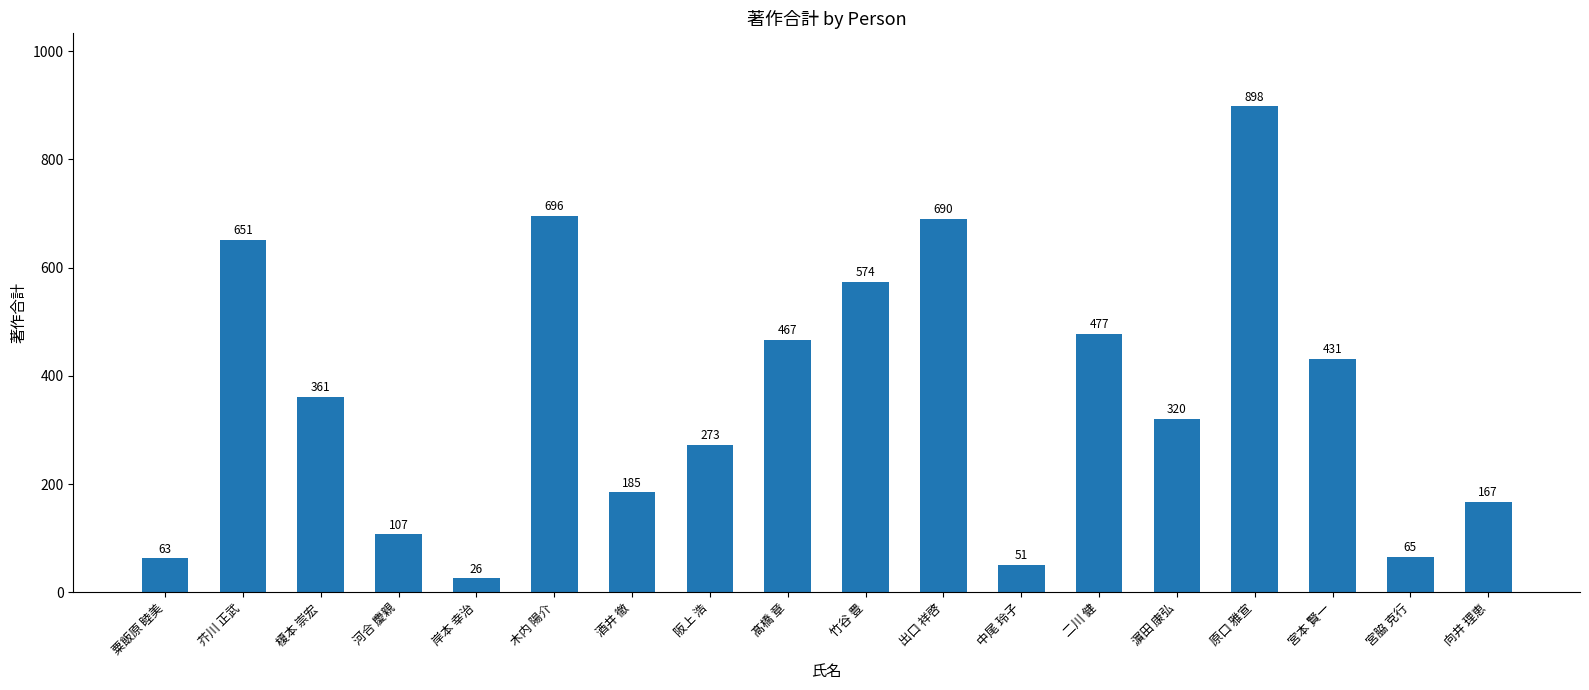

Reading right to left, list all the values displayed in this chart.

167	65	431	898	320	477	51	690	574	467	273	185	696	26	107	361	651	63